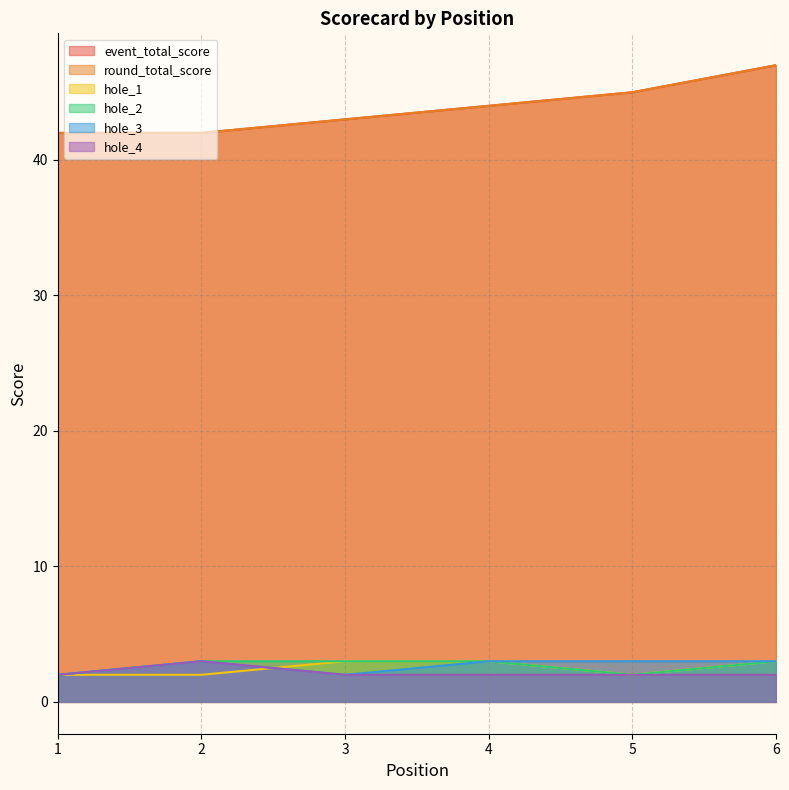

How many data points in hole_2 are less than 3?

2